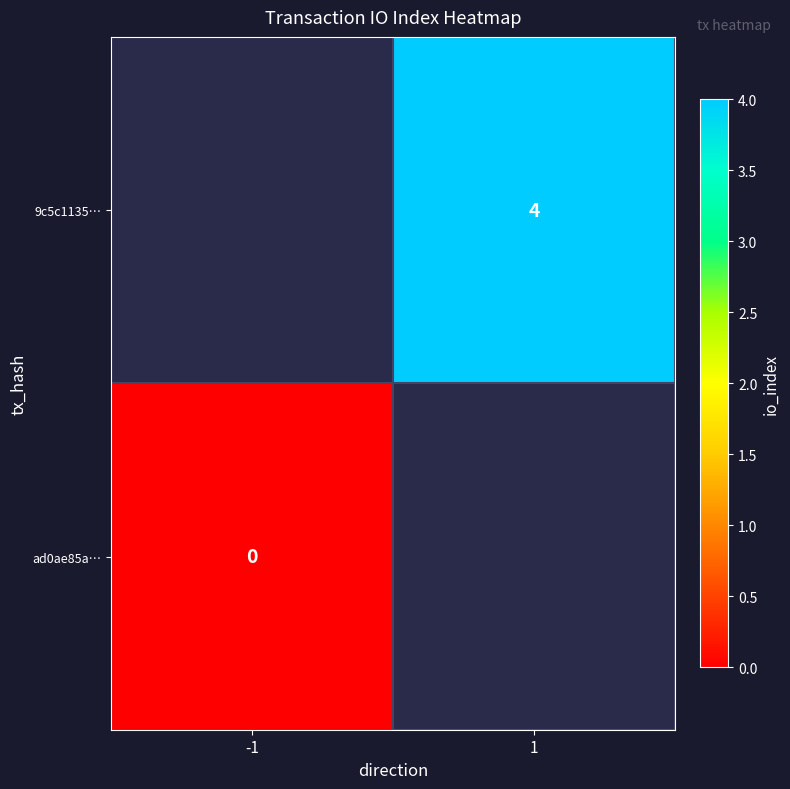

The value of 9c5c1135… at 1 is 4. True or false?

True